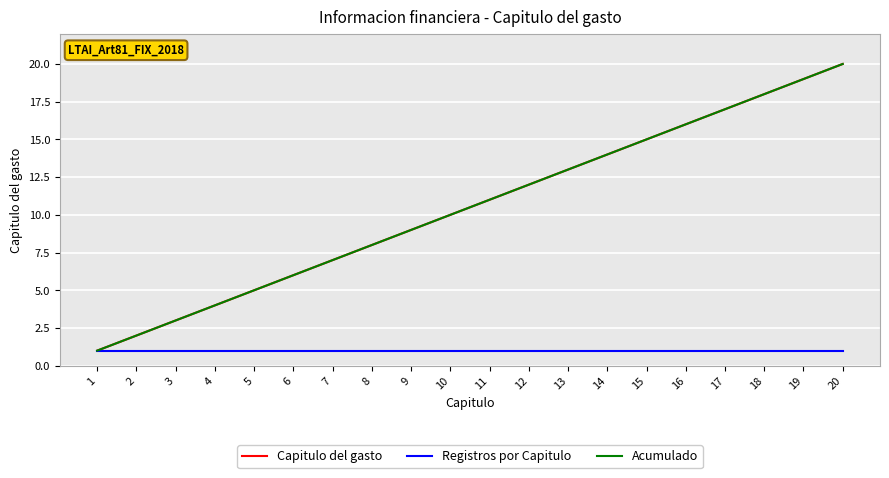

Does the chart have visible grid lines?

Yes